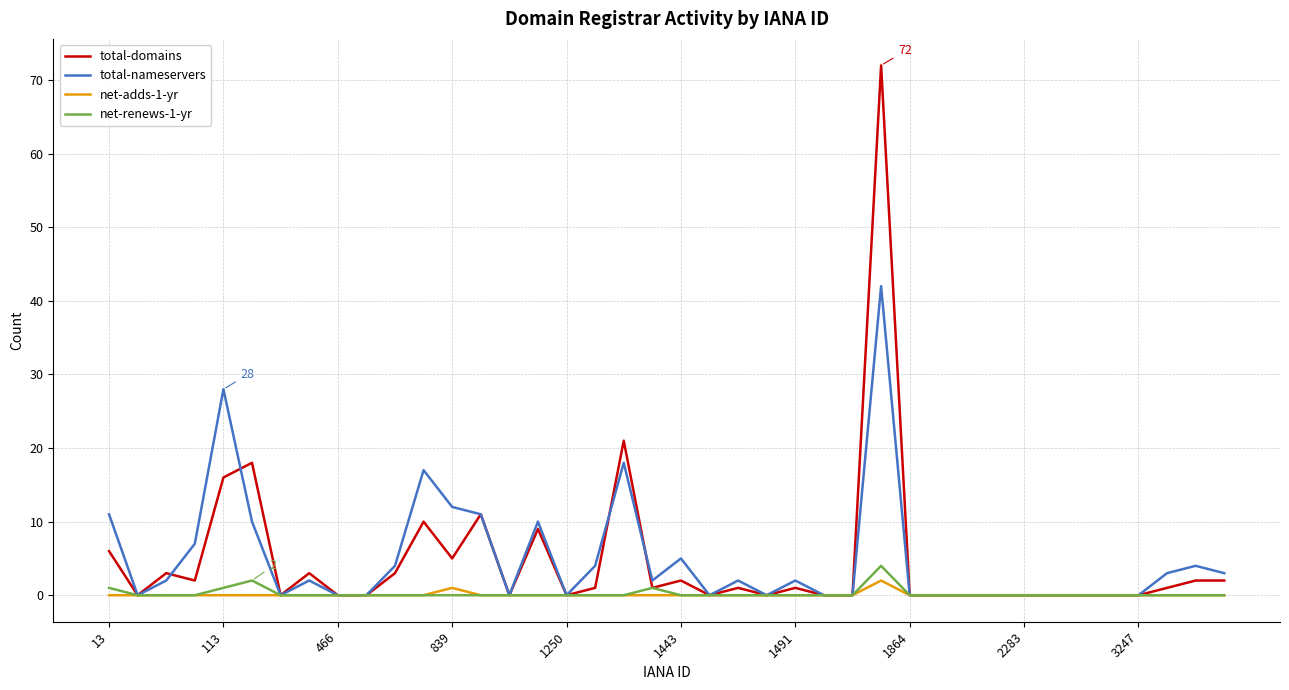

Which series has the widest spread of values?

total-domains